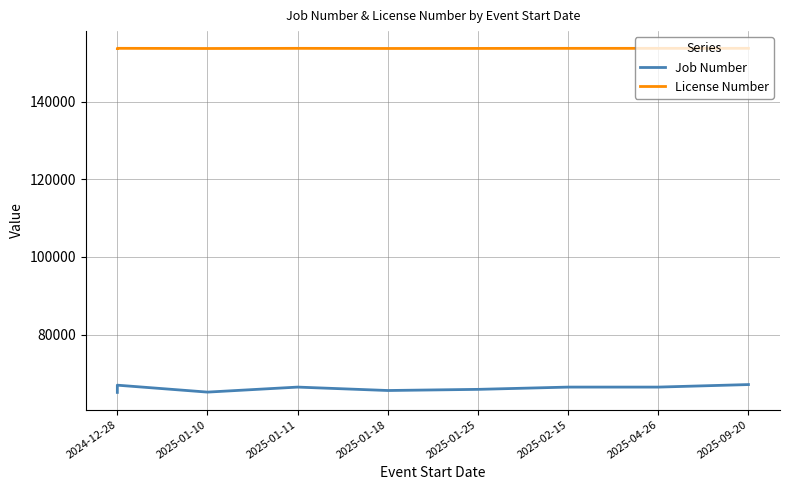

What is the difference between the Job Number values at 2024-12-28 and 2025-04-26?

1372